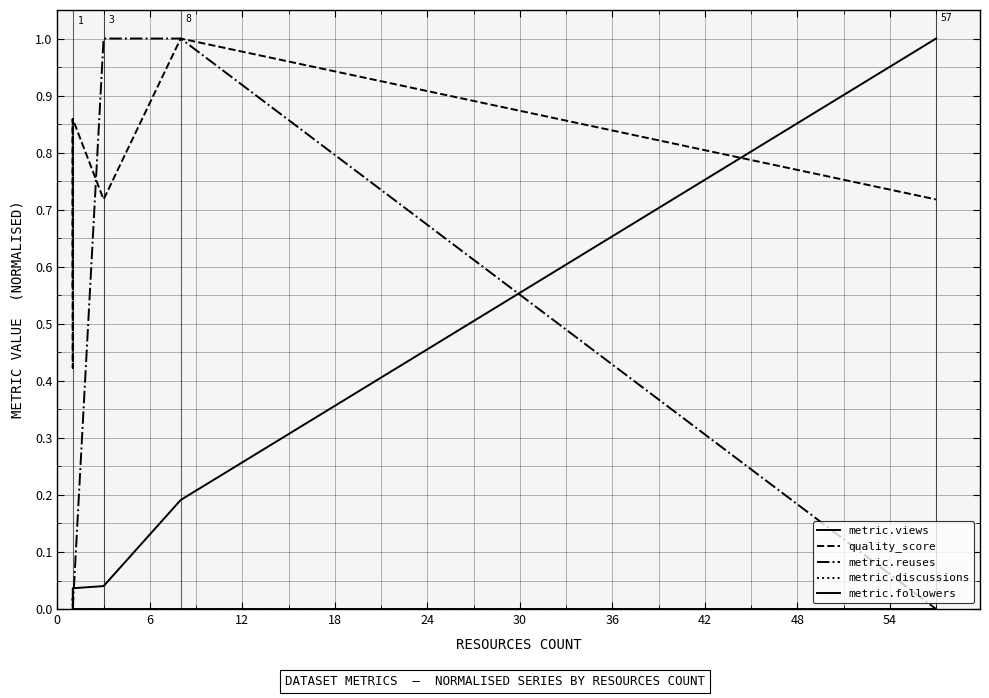

True or false: metric.discussions and metric.reuses cross at least once.

False